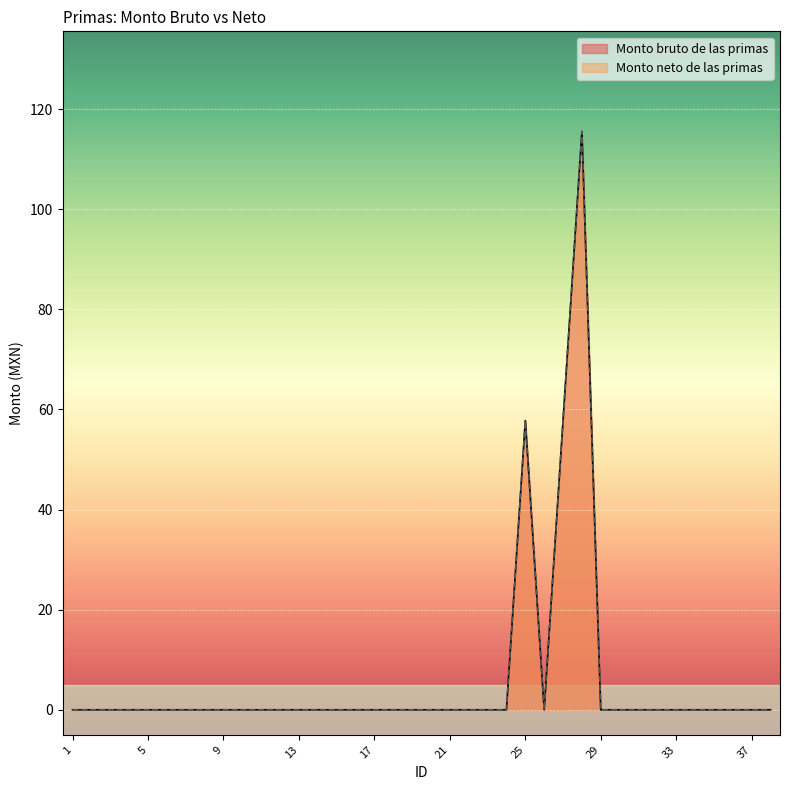

Rank the categories by Monto bruto de las primas value from highest to lowest.

28, 25, 27, 1, 2, 3, 4, 5, 6, 7, 8, 9, 10, 11, 12, 13, 14, 15, 16, 17, 18, 19, 20, 21, 22, 23, 24, 26, 29, 30, 31, 32, 33, 34, 35, 36, 37, 38